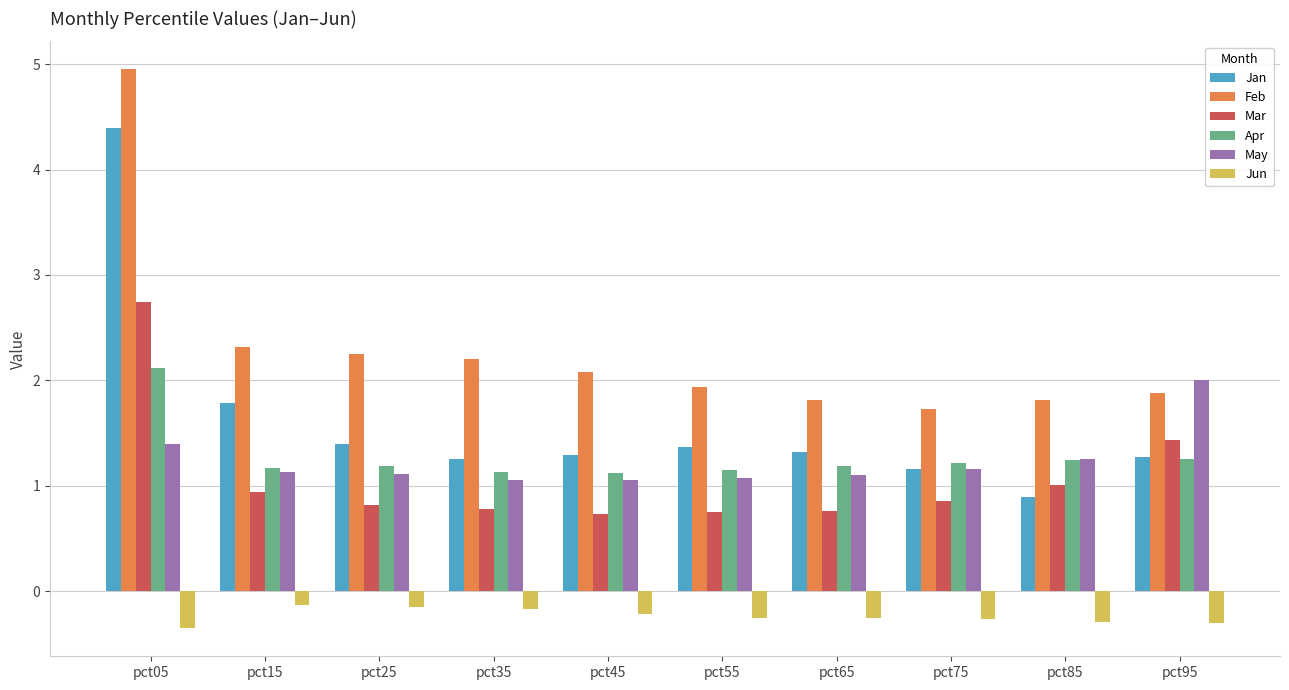

Count the Apr values in the range 1 to 2.

9